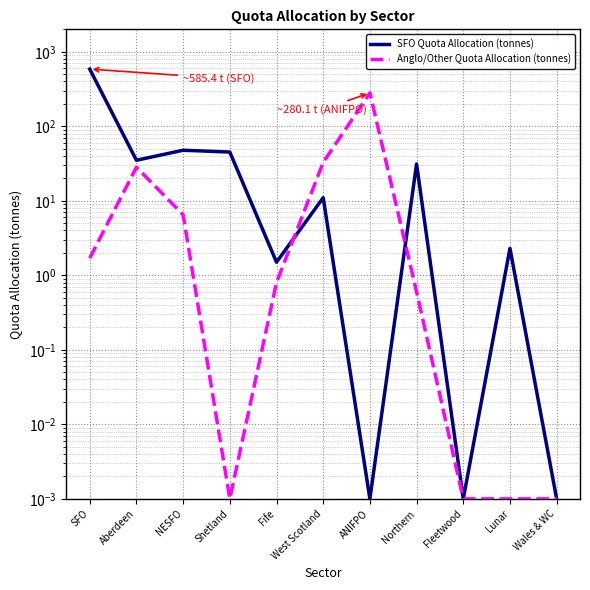

Is this an area chart (filled region under the line)?

No